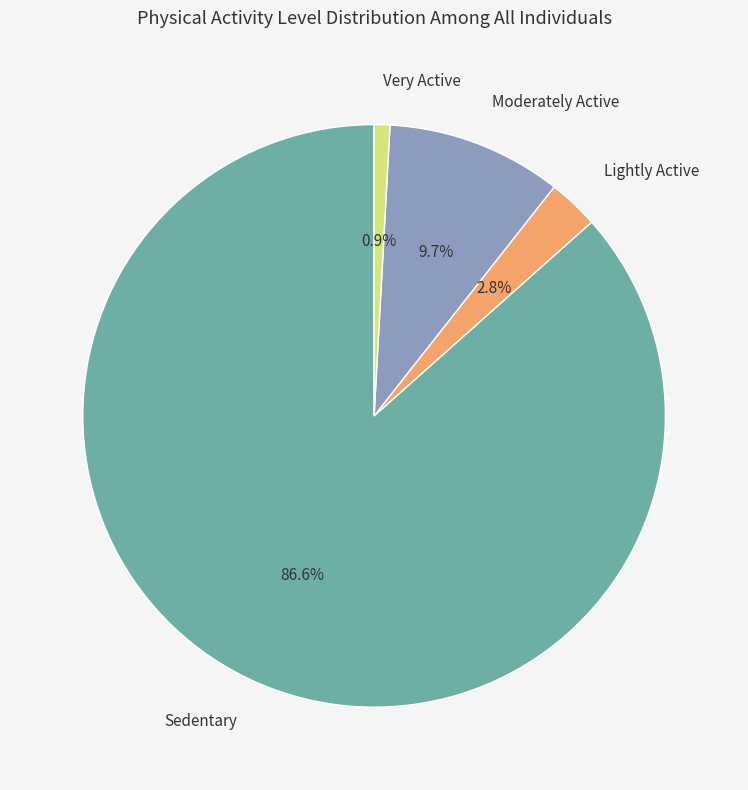

Which category has the smallest portion of the pie?

Very Active